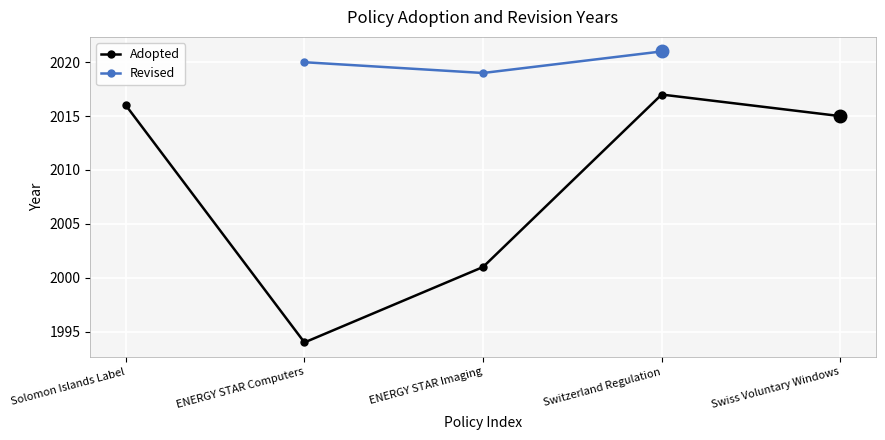

The value at Switzerland Regulation is 2017. True or false?

True